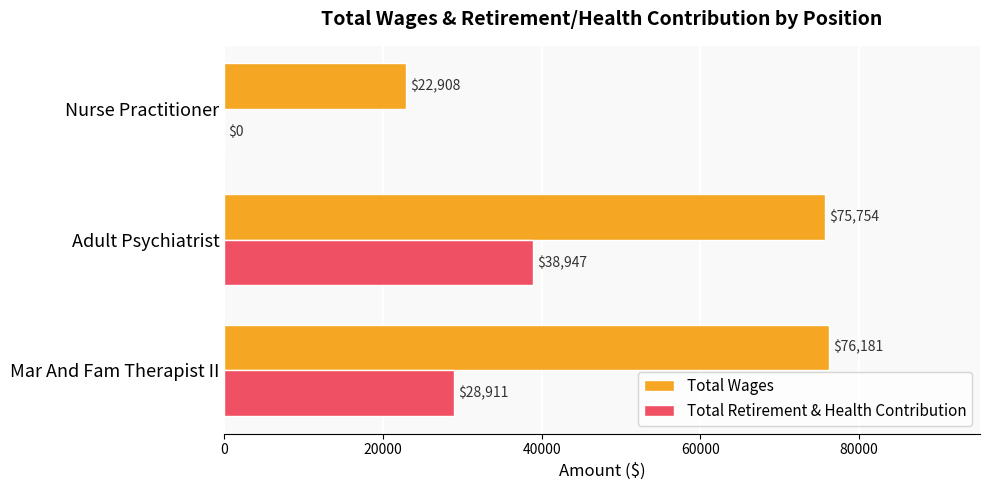

What is the total value across all series at Mar And Fam Therapist II?

105092